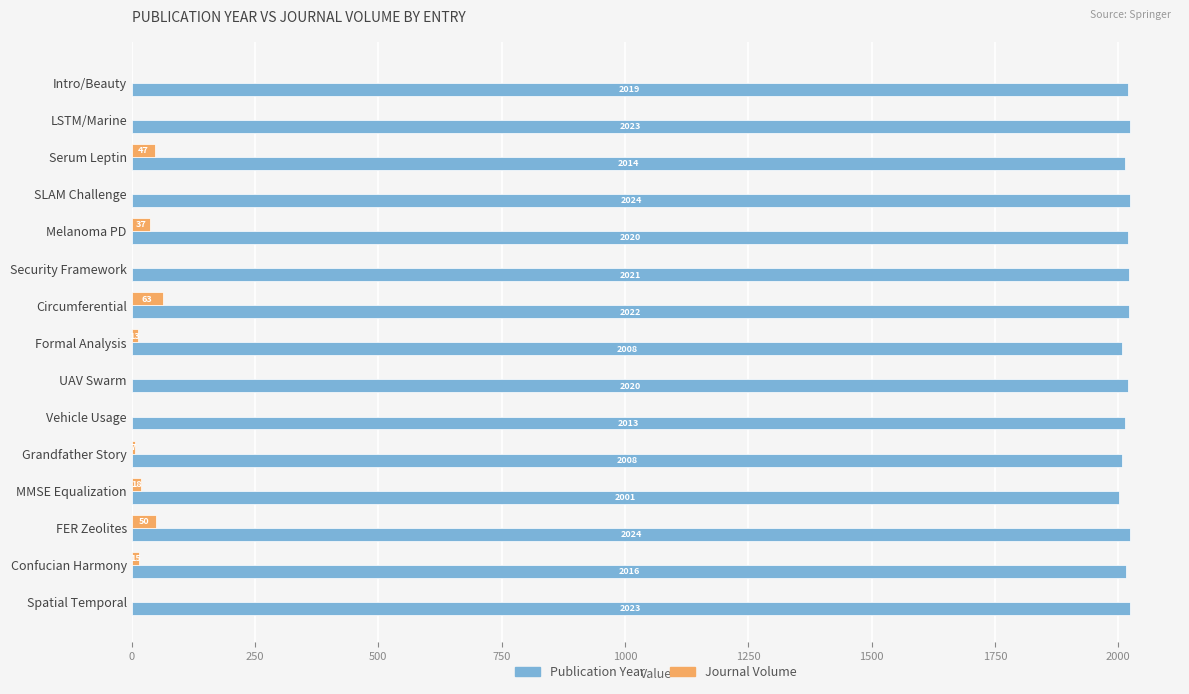

What is the sum of all Publication Year values?

30256